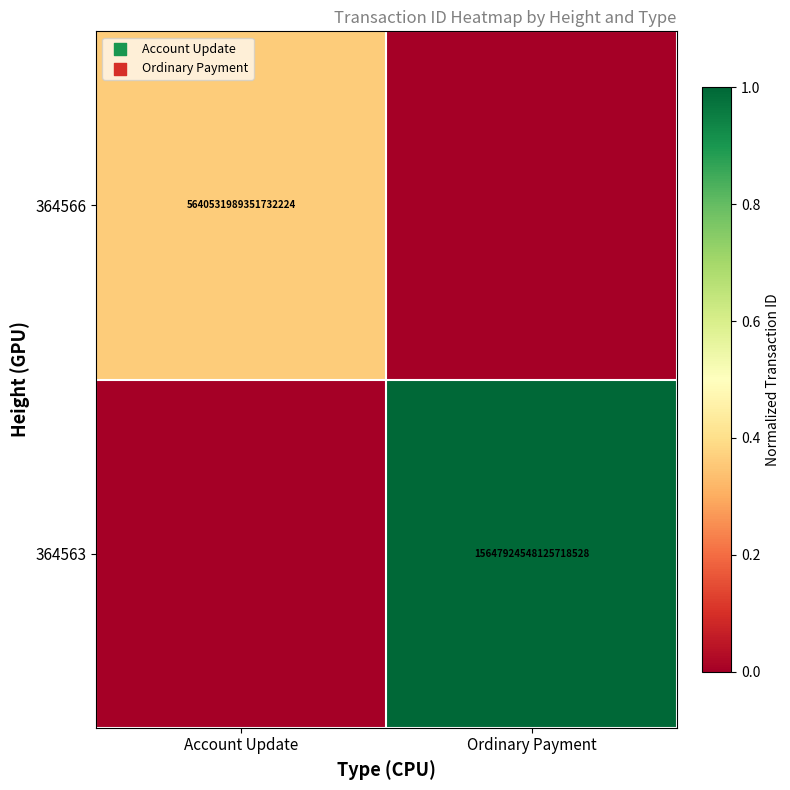

Where is 364563 nearest to the value 0?

Account Update